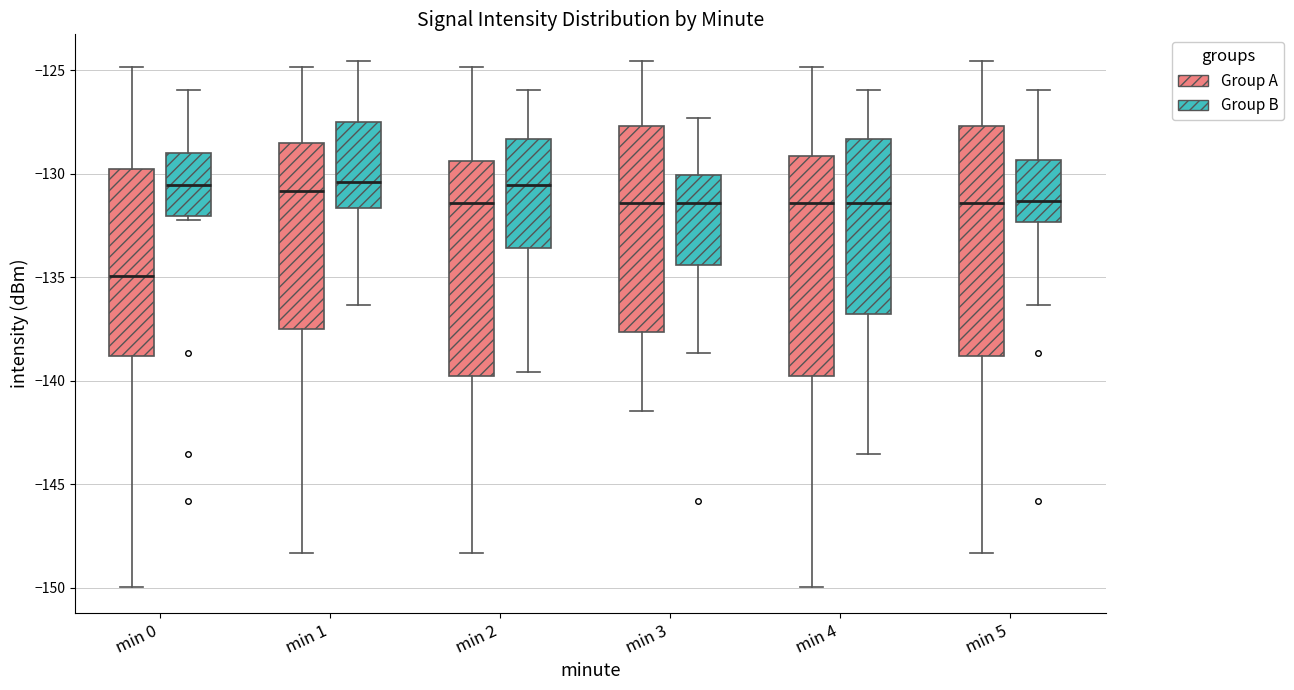

Reading left to right, transcribe this box plot: for each box, give where its median line is, the range the box spans, and where its two whiskers end, as read against the y-axis. The values are not printed on the chart, so give them approximately, as read against the axis.

min 0 (Group A): median -135.0, box -139.0 to -130.0, whiskers -150.0 to -125.0
min 0 (Group B): median -130.5, box -132.0 to -129.0, whiskers -132.0 (just below the box's lower edge) to -126.0
min 1 (Group A): median -131.0, box -137.5 to -128.5, whiskers -148.5 to -125.0
min 1 (Group B): median -130.5, box -131.5 to -127.5, whiskers -136.5 to -124.5
min 2 (Group A): median -131.5, box -140.0 to -129.5, whiskers -148.5 to -125.0
min 2 (Group B): median -130.5, box -133.5 to -128.5, whiskers -139.5 to -126.0
min 3 (Group A): median -131.5, box -137.5 to -127.5, whiskers -141.5 to -124.5
min 3 (Group B): median -131.5, box -134.5 to -130.0, whiskers -138.5 to -127.5
min 4 (Group A): median -131.5, box -140.0 to -129.0, whiskers -150.0 to -125.0
min 4 (Group B): median -131.5, box -137.0 to -128.5, whiskers -143.5 to -126.0
min 5 (Group A): median -131.5, box -139.0 to -127.5, whiskers -148.5 to -124.5
min 5 (Group B): median -131.5, box -132.5 to -129.5, whiskers -136.5 to -126.0